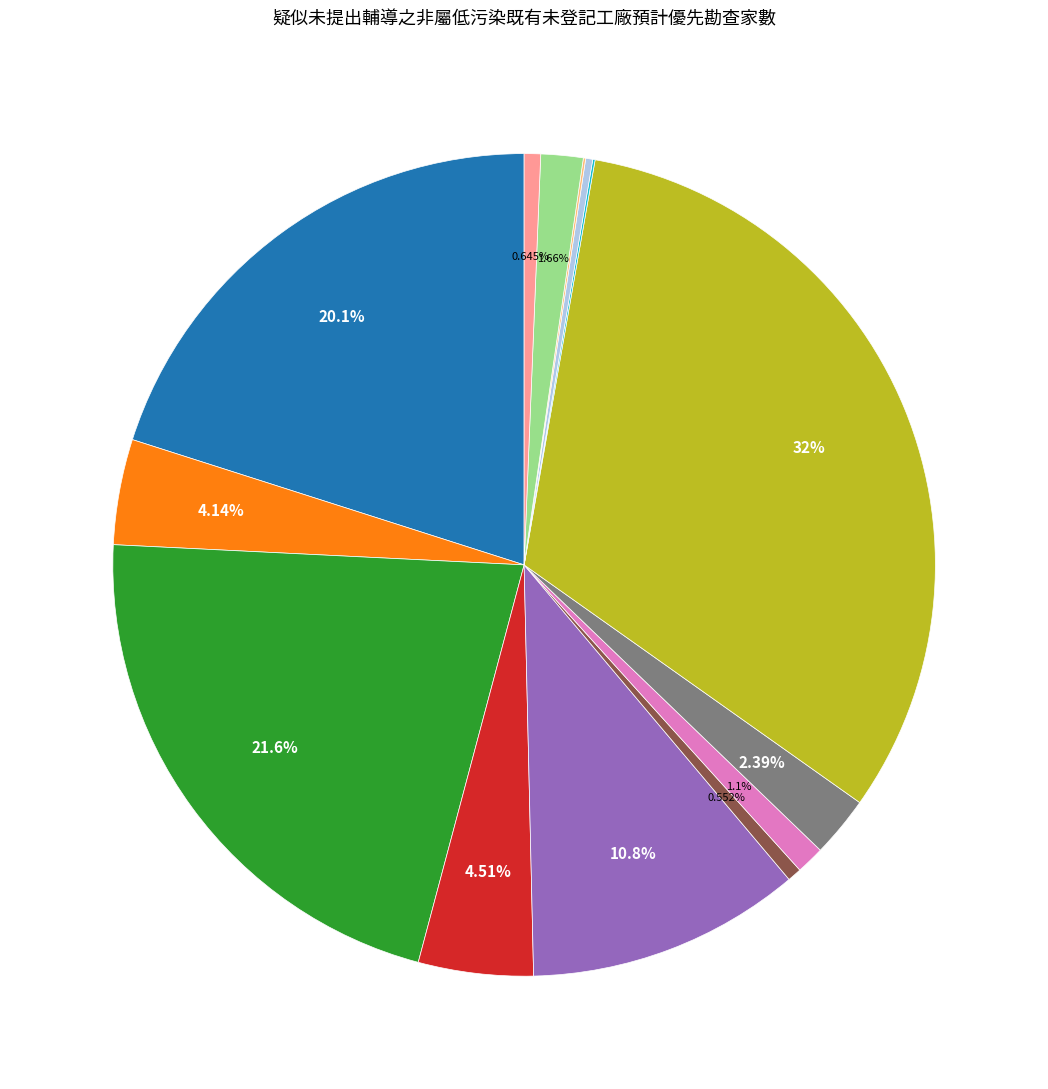

Is there a majority slice in this chart?

No